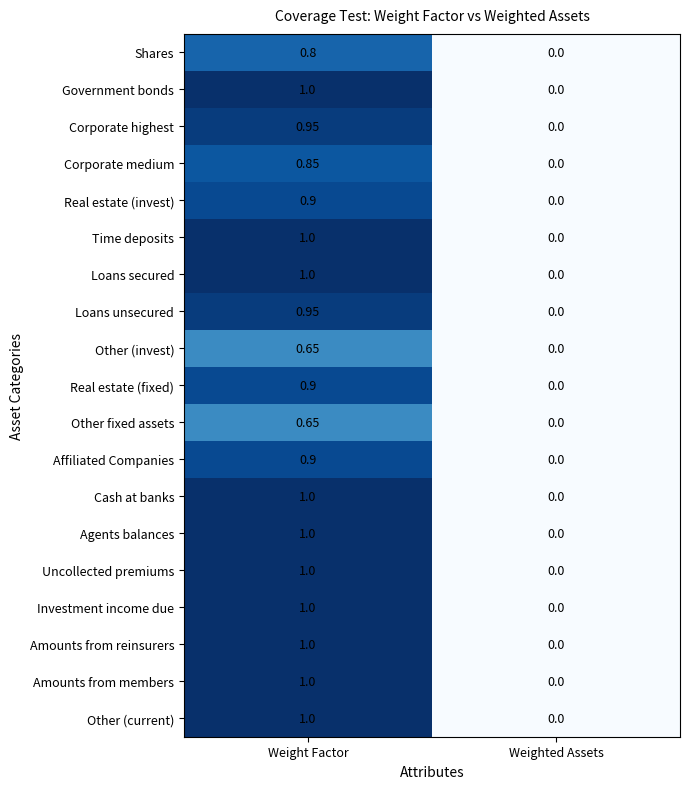

Count the number of categories in the chart.

2